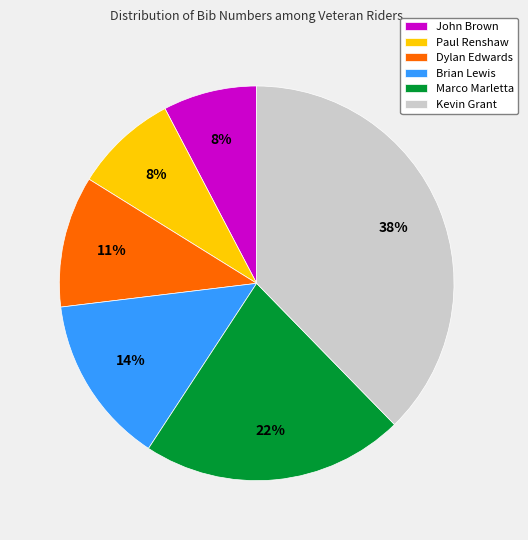

How many slices are in this pie chart?

6